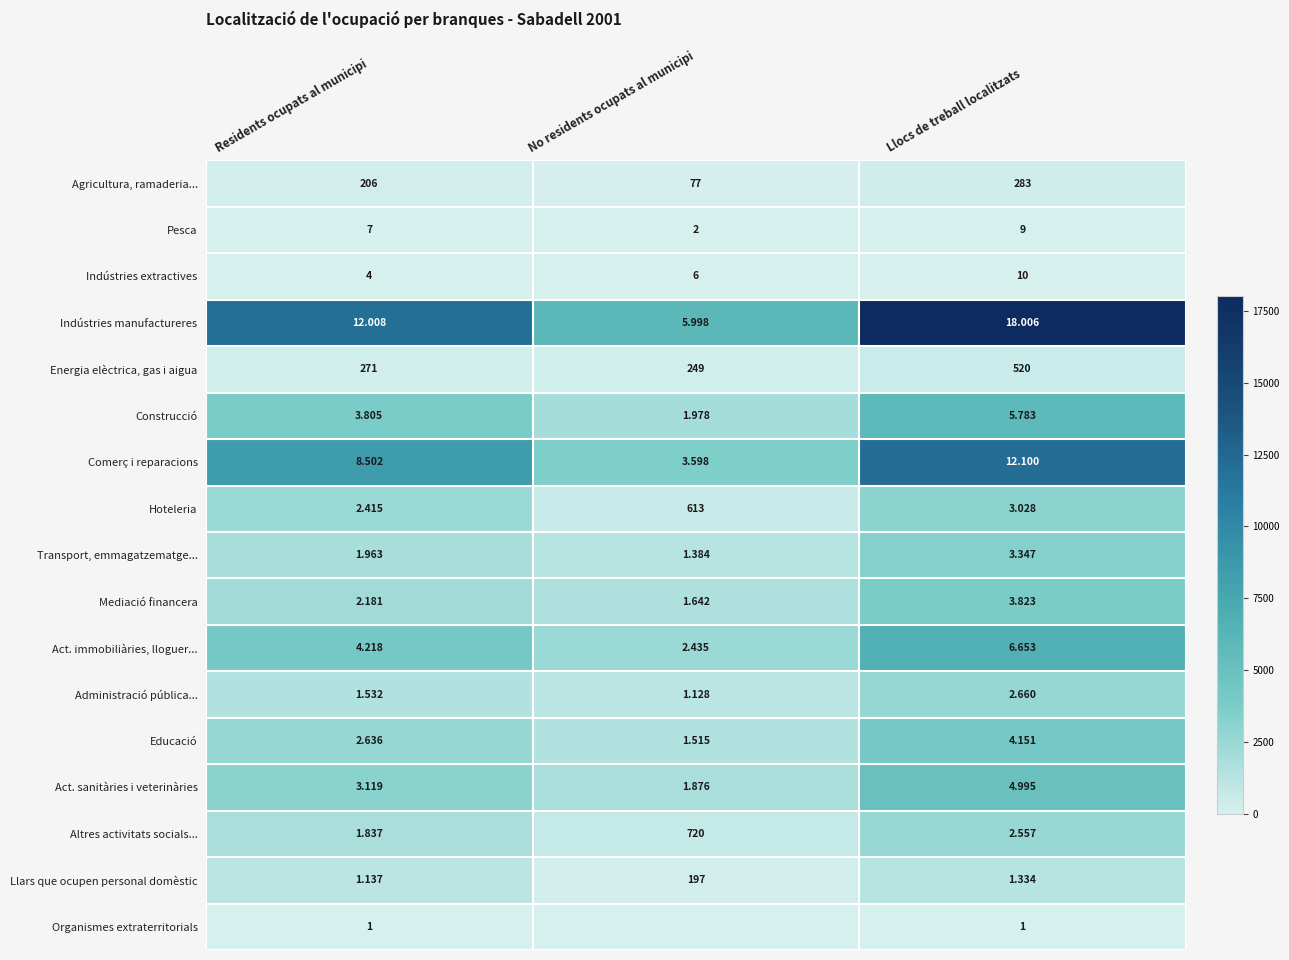

What is the difference between the highest and lowest values at Residents ocupats al municipi?

12007